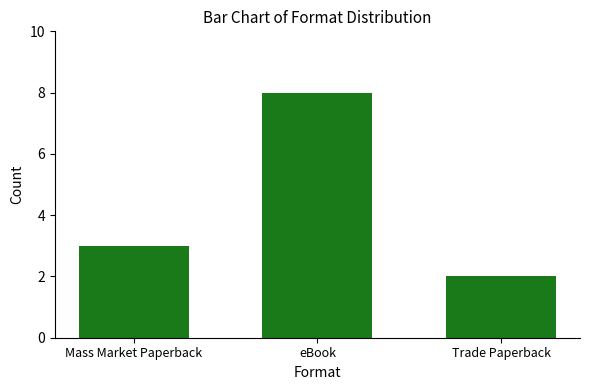

What is the sum of all values?

13